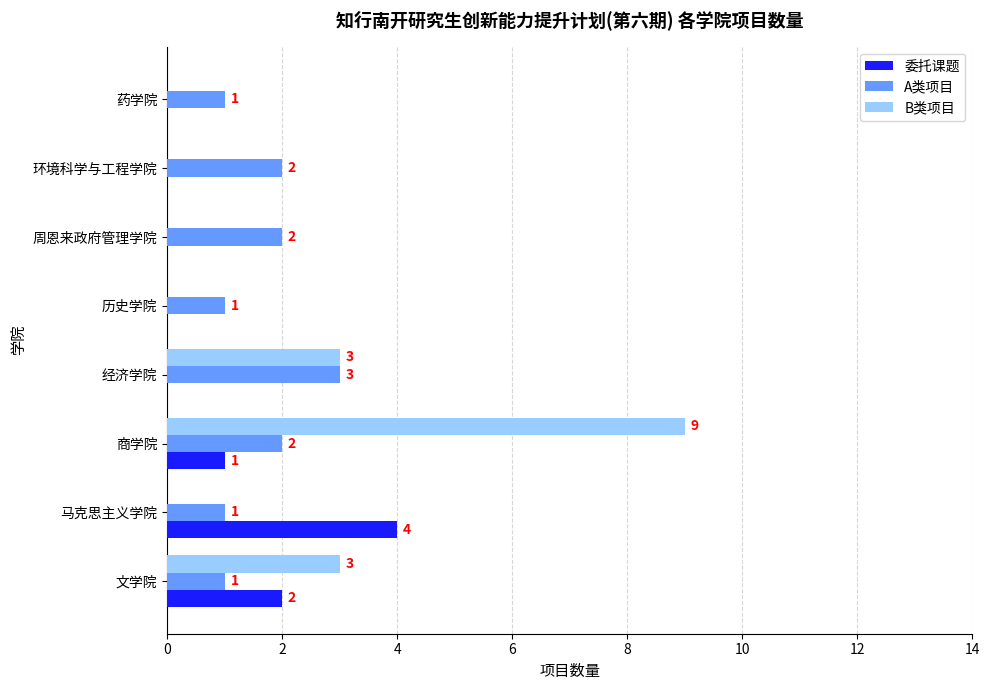

Is it true that A类项目 equals 1 at 历史学院?

True